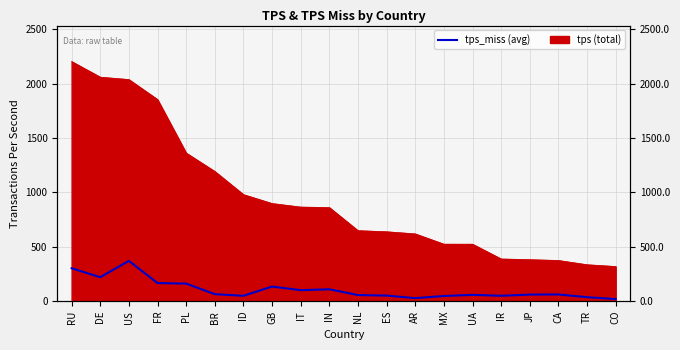

Between JP and AR, which is larger?

JP